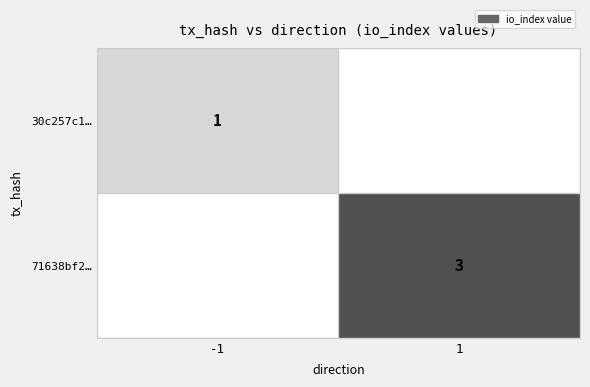

Is it true that 30c257c1… equals 1 at -1?

True